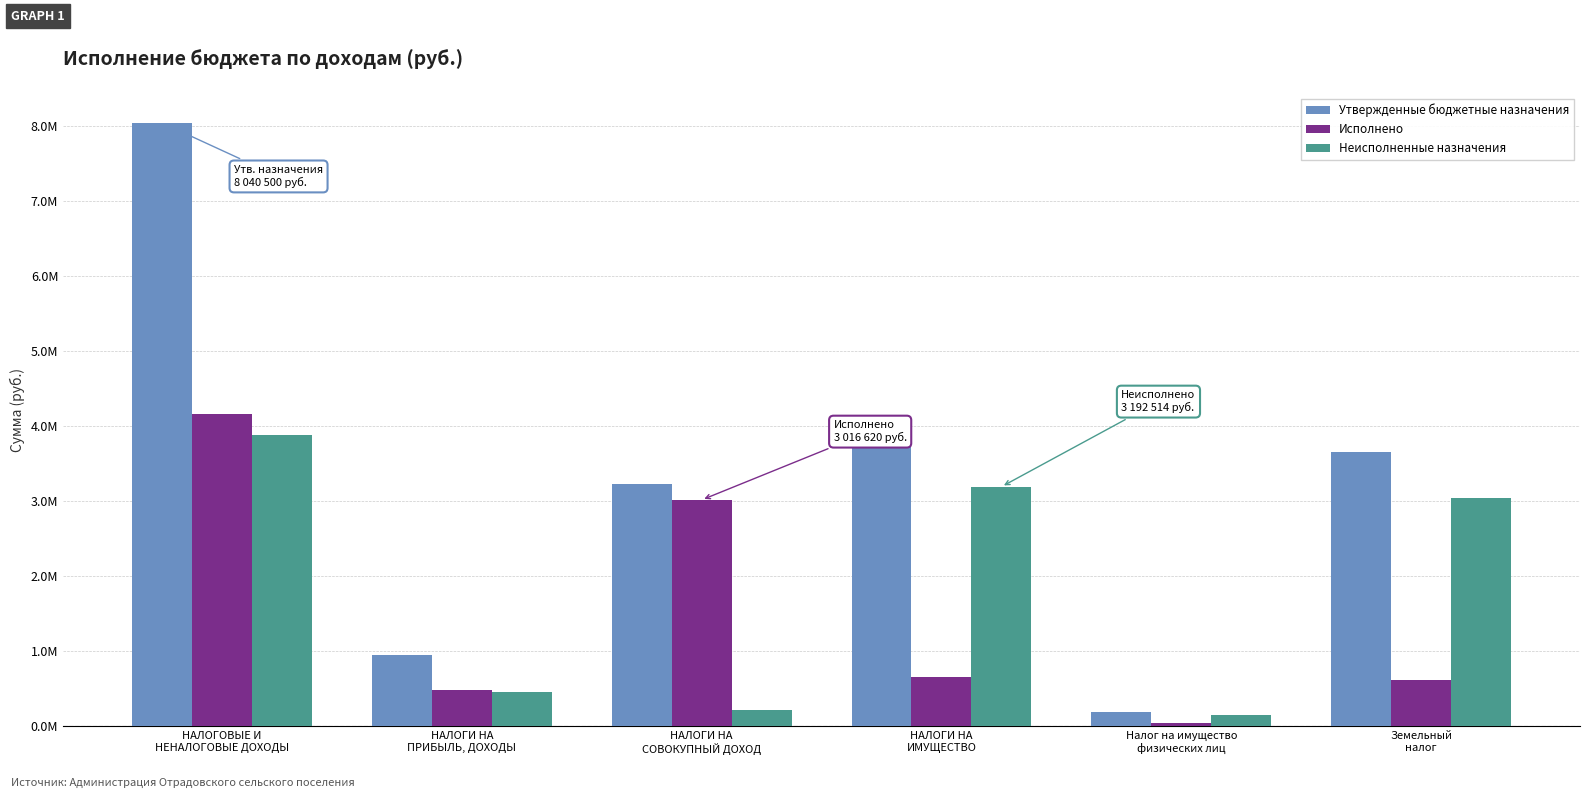

Rank the series by their average value, from lowest to highest.

Исполнено, Неисполненные назначения, Утвержденные бюджетные назначения